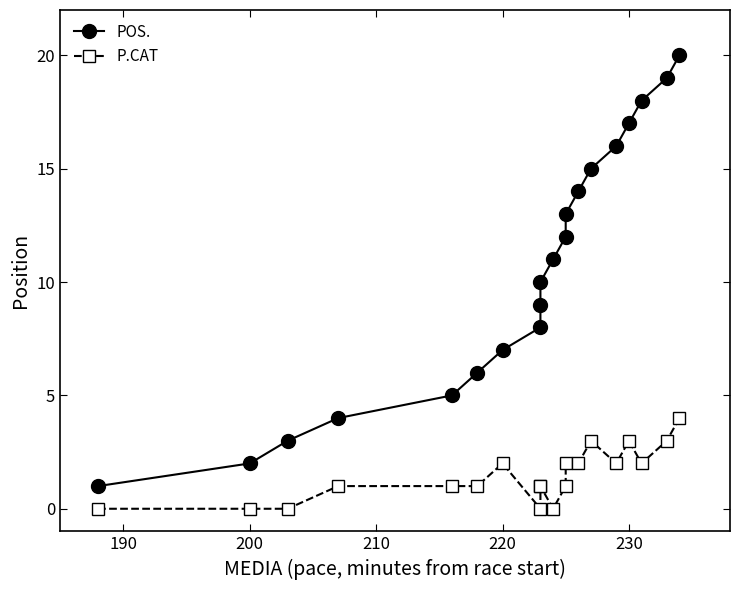

The POS. series shows 0 at 180. True or false?

False